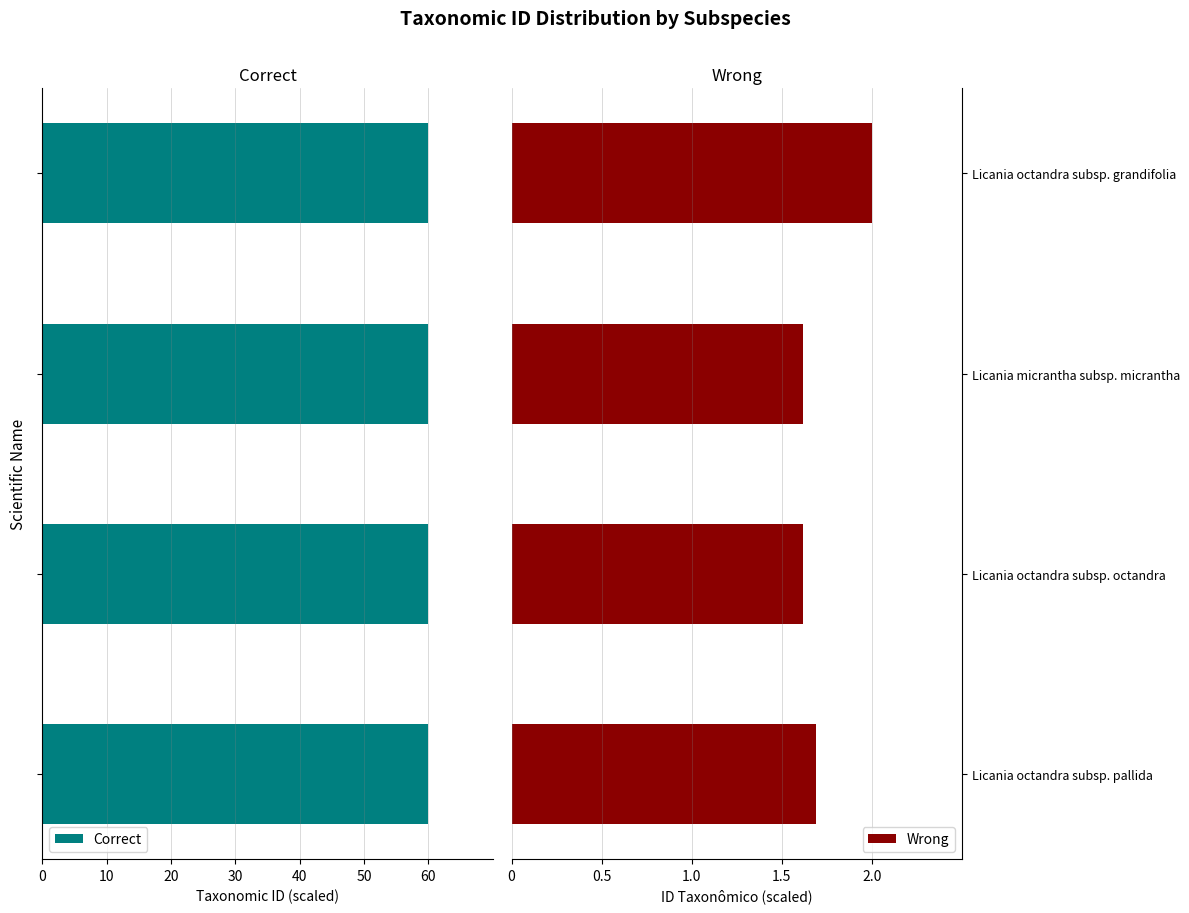

Is it true that Wrong equals 1.6 at Licania octandra subsp. octandra?

True